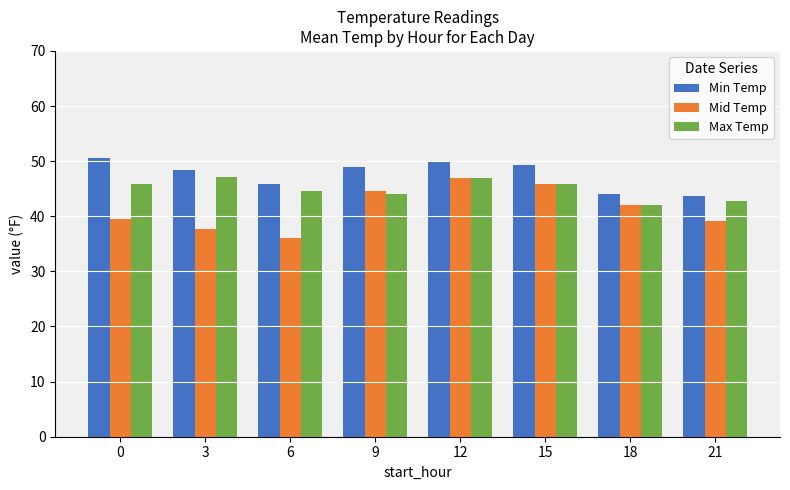

At how many categories does at least one series exceed 40?

8